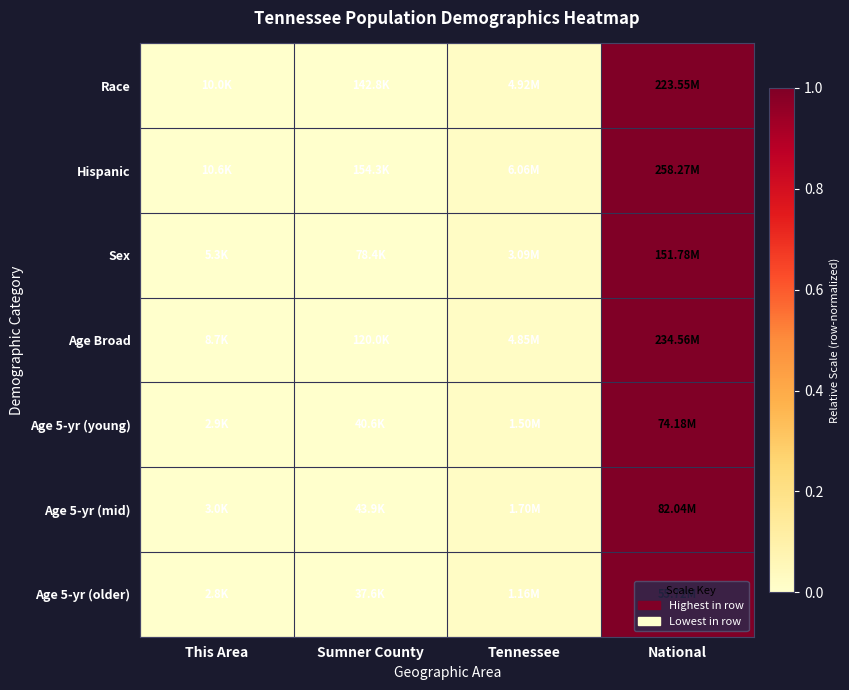

What is the maximum value shown in the chart?

1.0